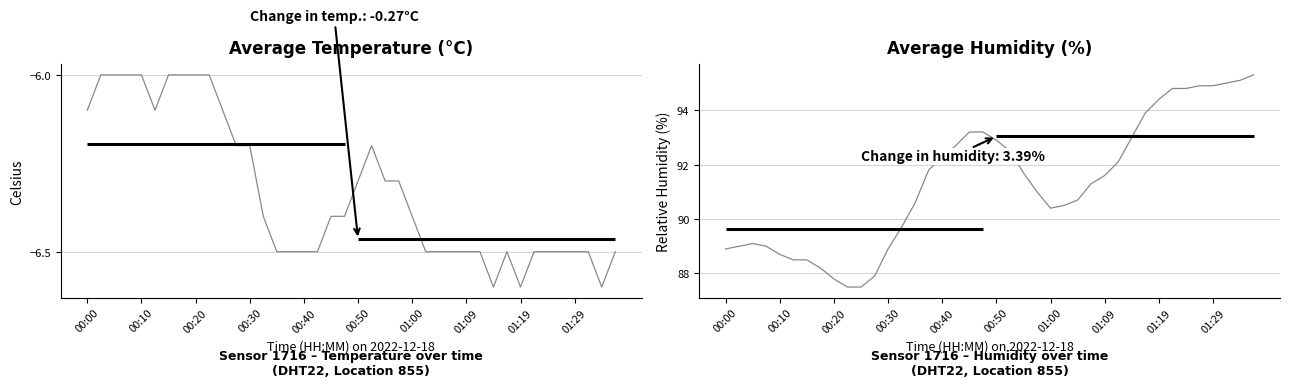

Is this an area chart (filled region under the line)?

No